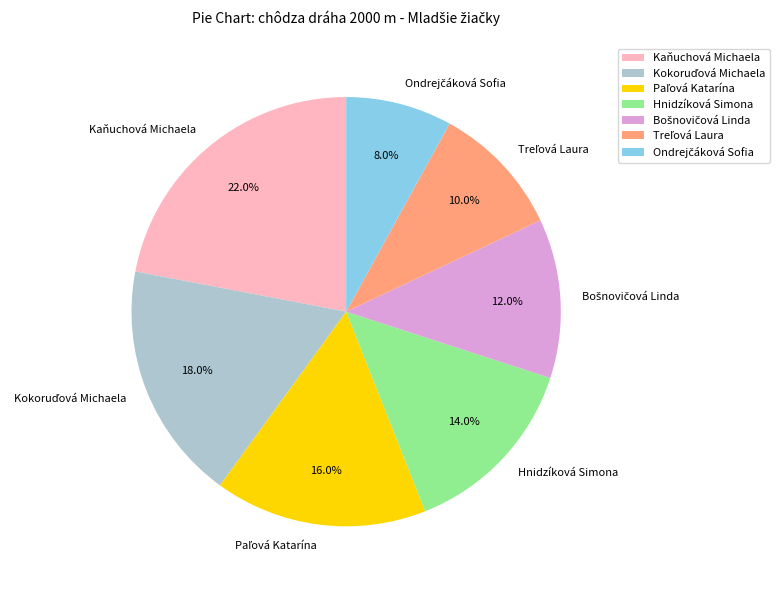

What percentage is NOT represented by Kaňuchová Michaela?

78.0%